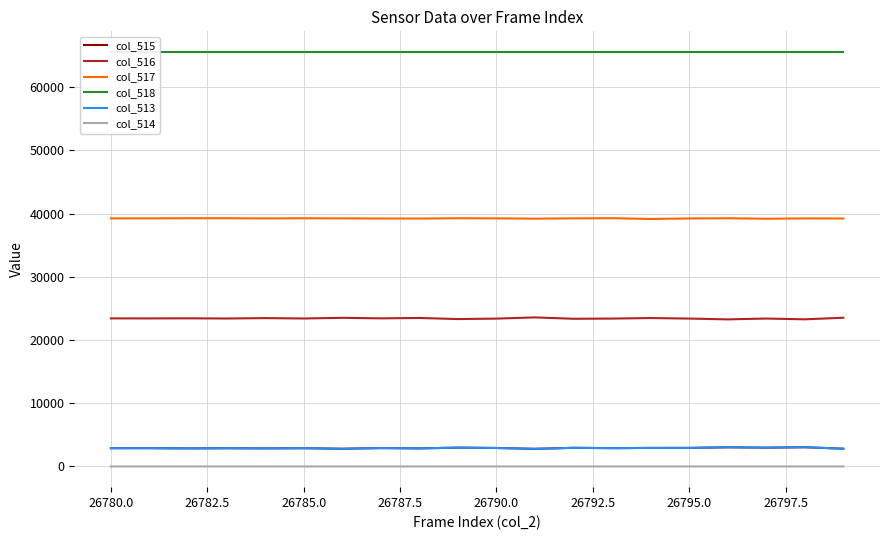

What are all the series names shown in the legend?

col_515, col_516, col_517, col_518, col_513, col_514